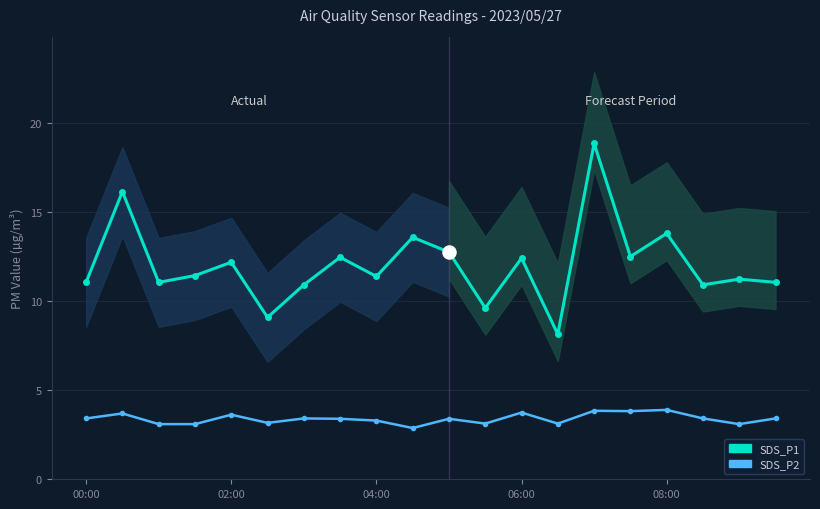

At which category is the sum across all series the highest?

14